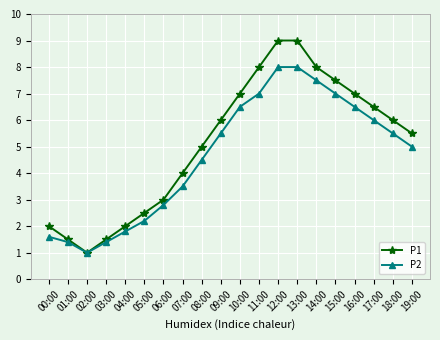

The P2 series shows 6.5 at 16:00. True or false?

True